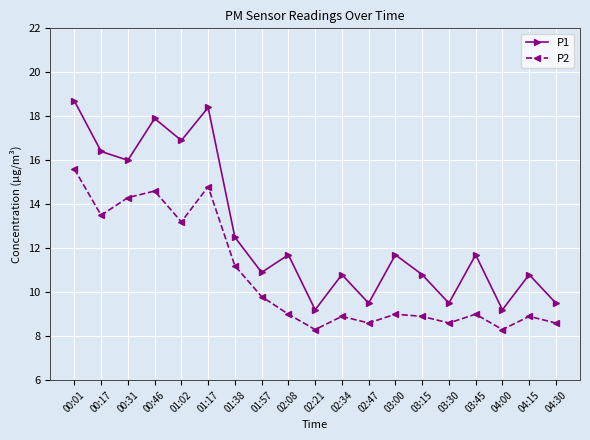

List the series in order of their peak value, lowest first.

P2, P1